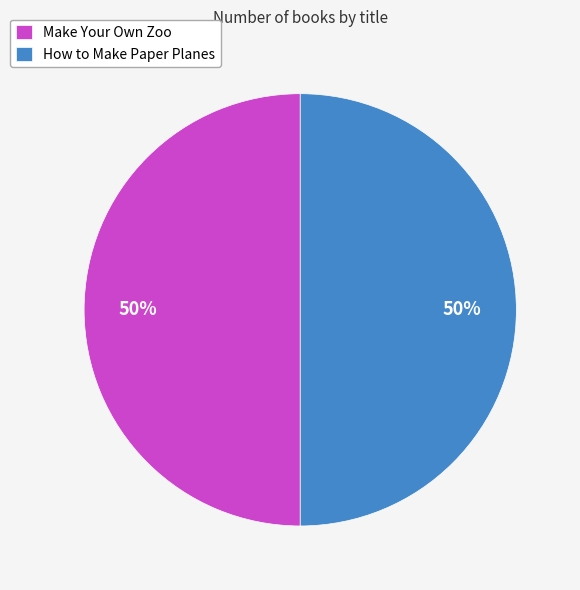

Count the number of slices in the pie.

2